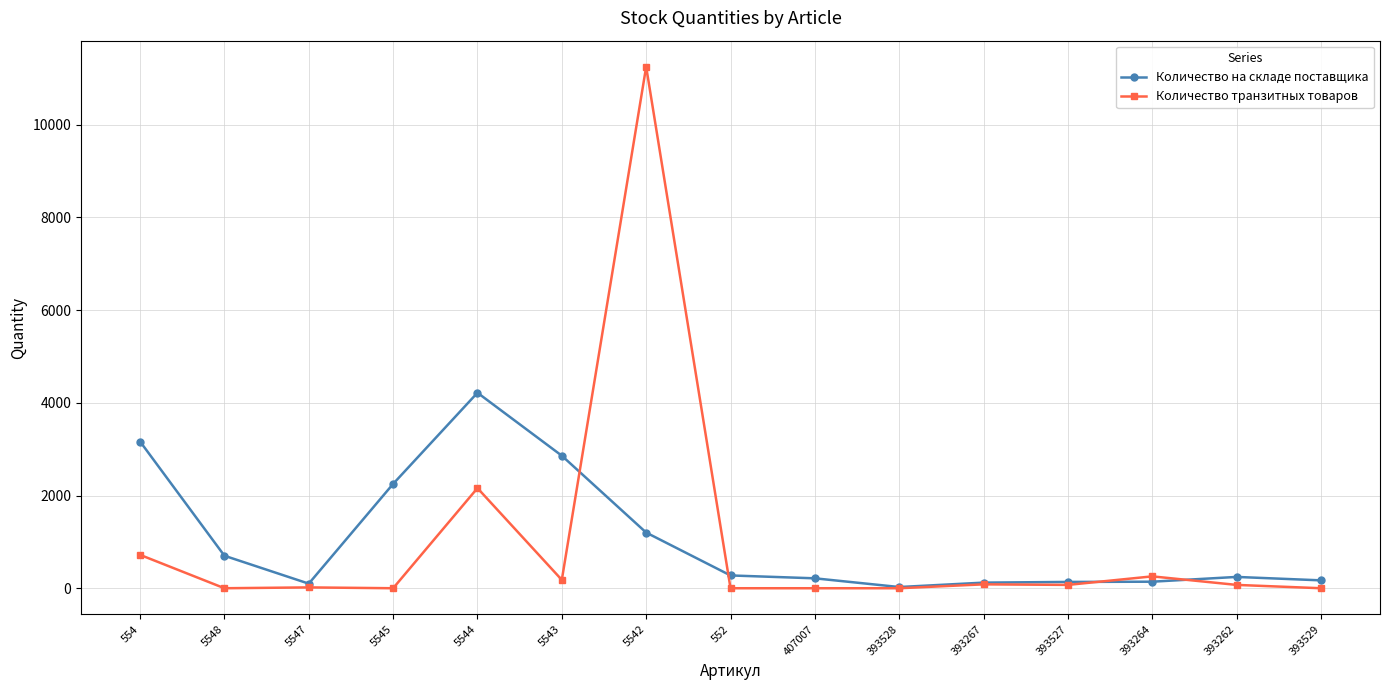

At which label is Количество на складе поставщика closest to 2121?

5545